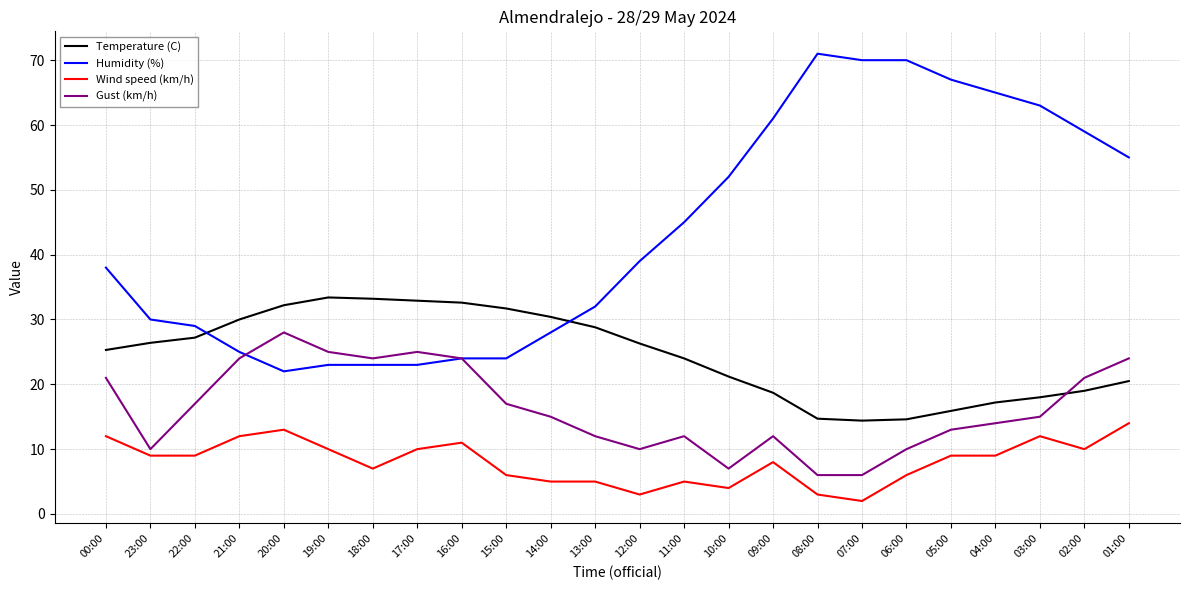

How many lines are shown in the chart?

4